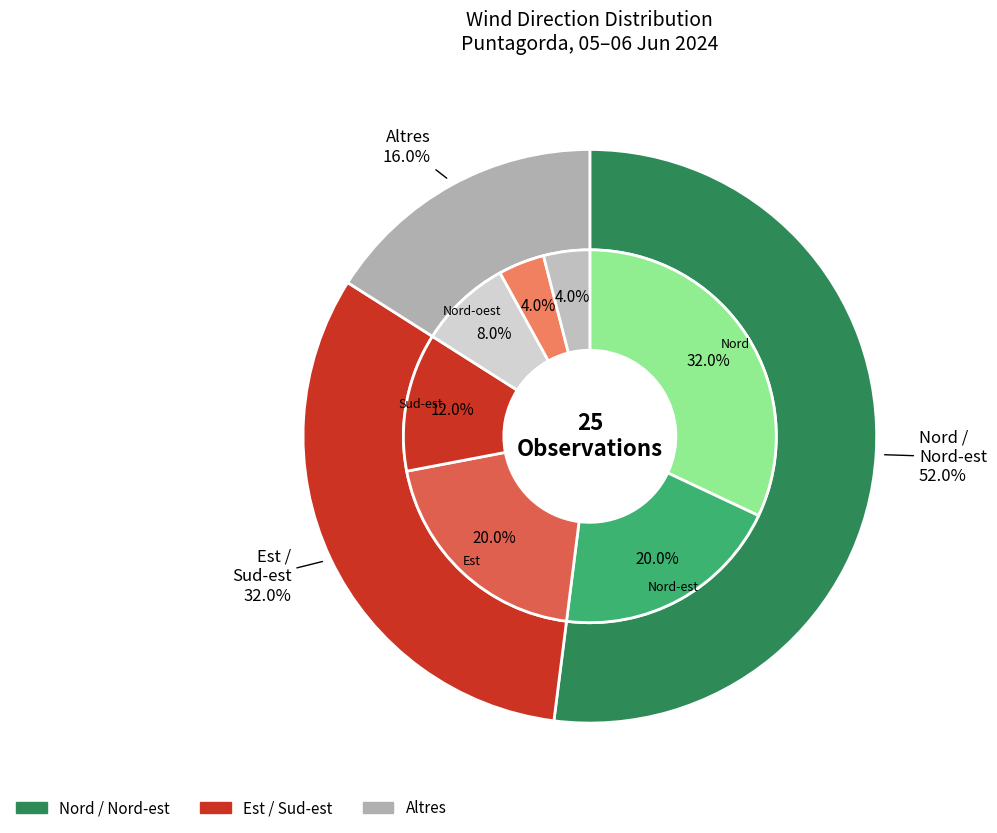

The Sud-est slice represents 4% of the pie. True or false?

False